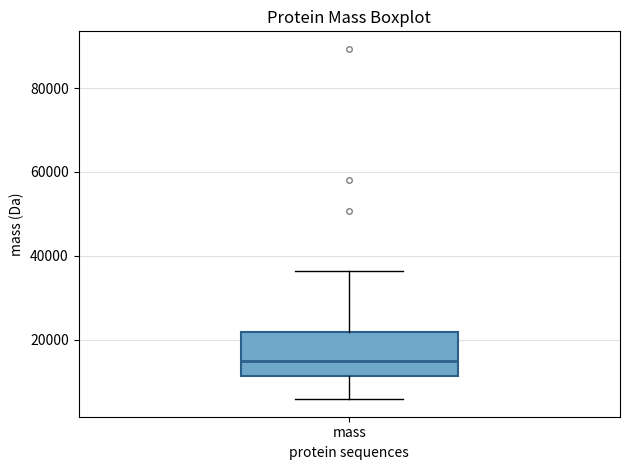

Read this box plot against the y-axis: the position of the median line, the range covered by the box, and the ends of both whiskers. The values are not printed on the chart, so give them approximately, as read against the axis.

median 14000, box 12000 to 22000, whiskers 6000 to 36000